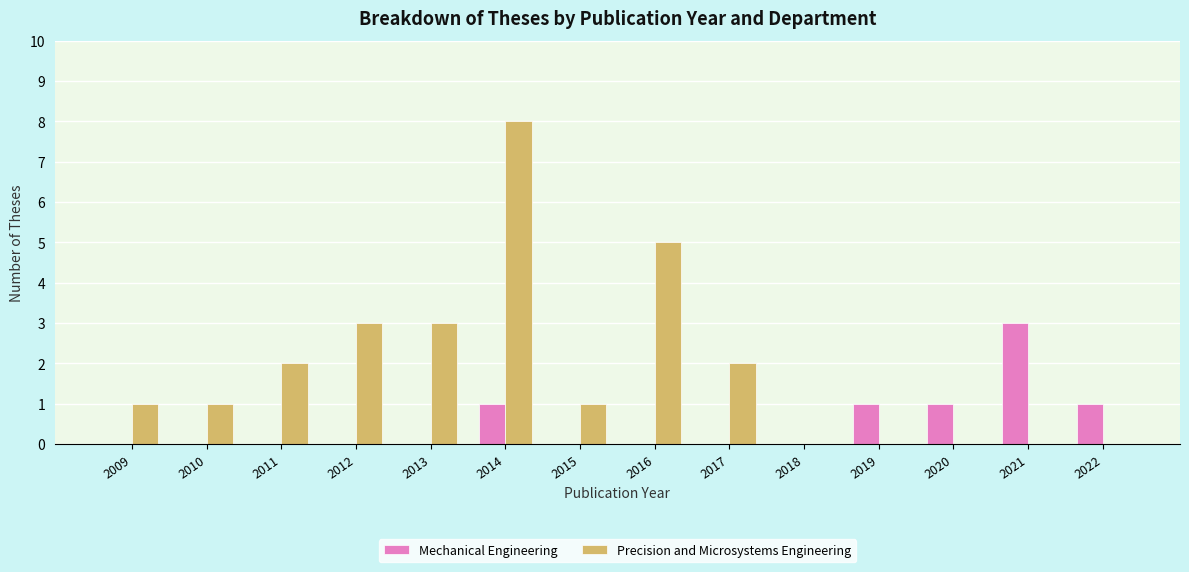

Is the value of Precision and Microsystems Engineering at 2015 greater than the value of Mechanical Engineering at 2018?

Yes